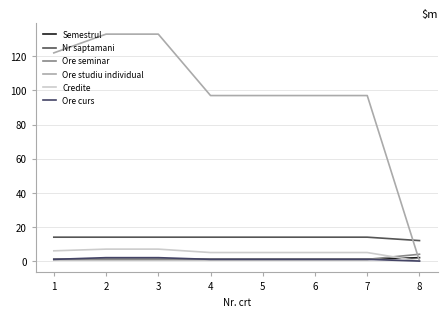

List the series in order of their peak value, lowest first.

Semestrul, Ore curs, Ore seminar, Credite, Nr saptamani, Ore studiu individual